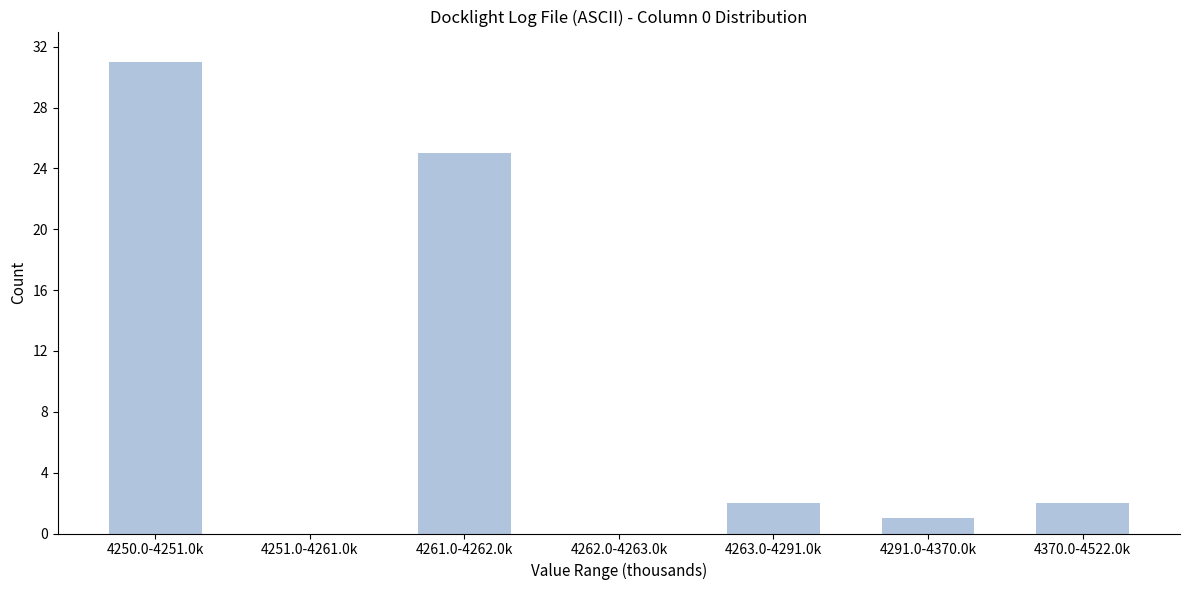

Reading left to right, transcribe all the data shown in this chart.

4250.0-4251.0k=31	4251.0-4261.0k=0	4261.0-4262.0k=25	4262.0-4263.0k=0	4263.0-4291.0k=2	4291.0-4370.0k=1	4370.0-4522.0k=2